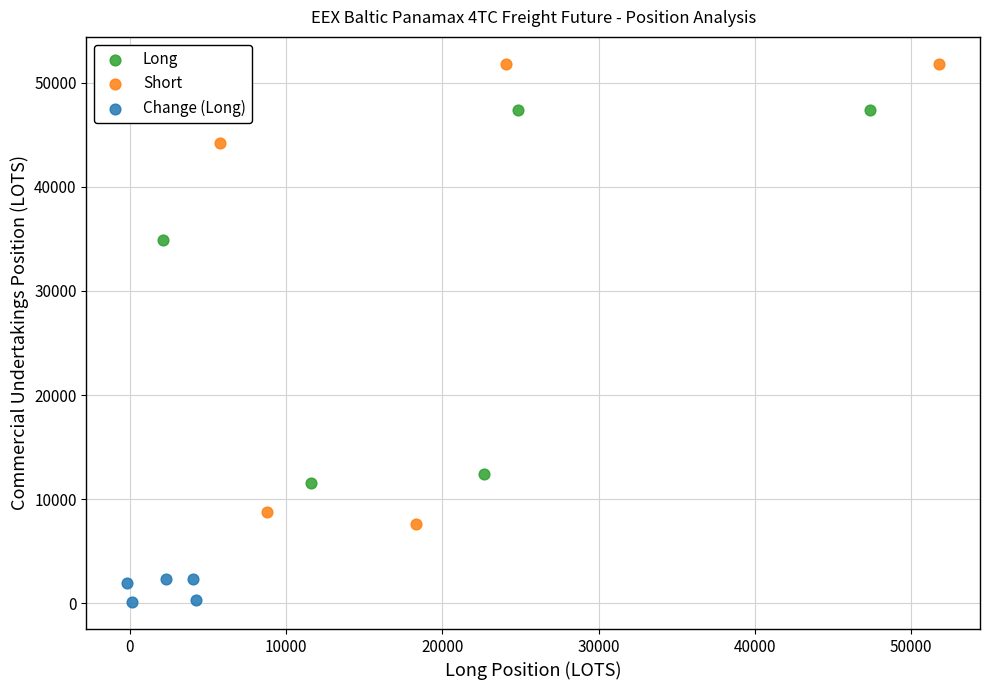

What are all the series names shown in the legend?

Long, Short, Change (Long)